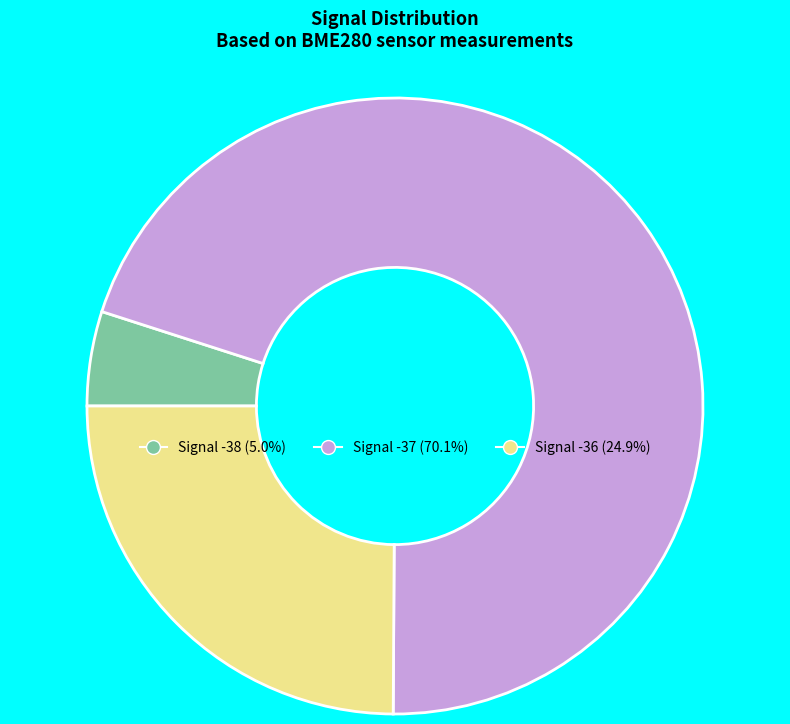

How many segments does this pie chart have?

3